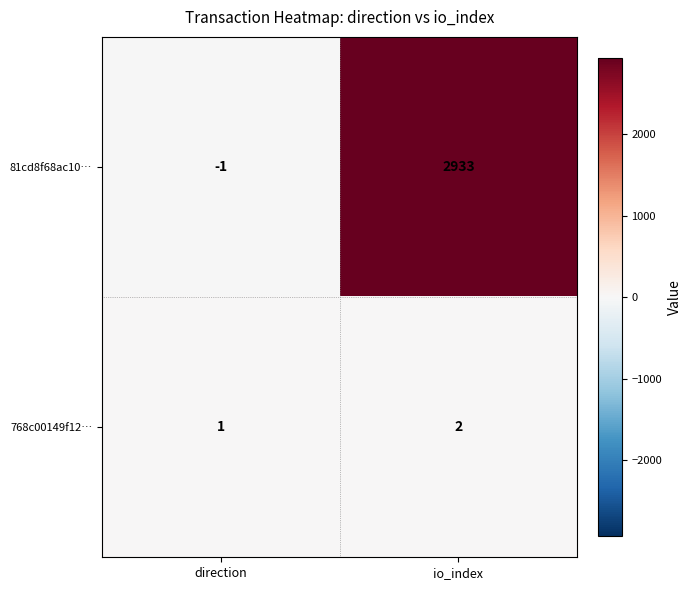

At how many categories does at least one series exceed 1100?

1